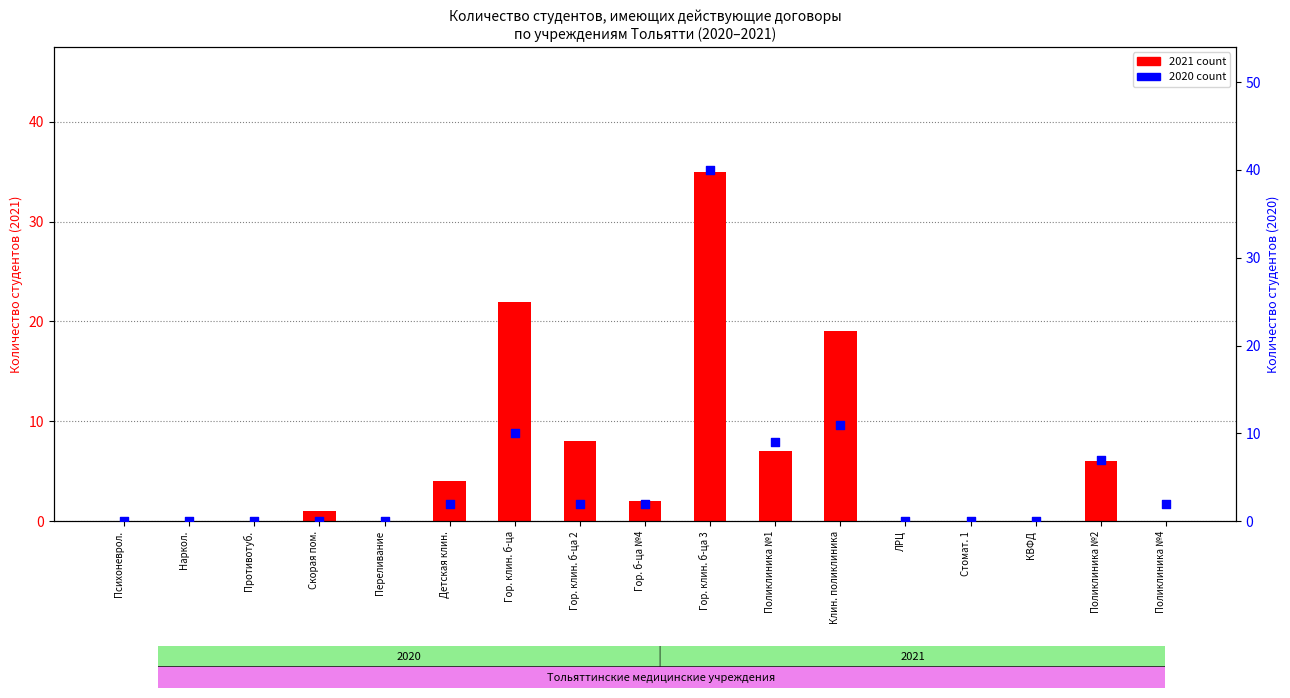

Which series has the largest Y range (max minus min)?

2020 (count)